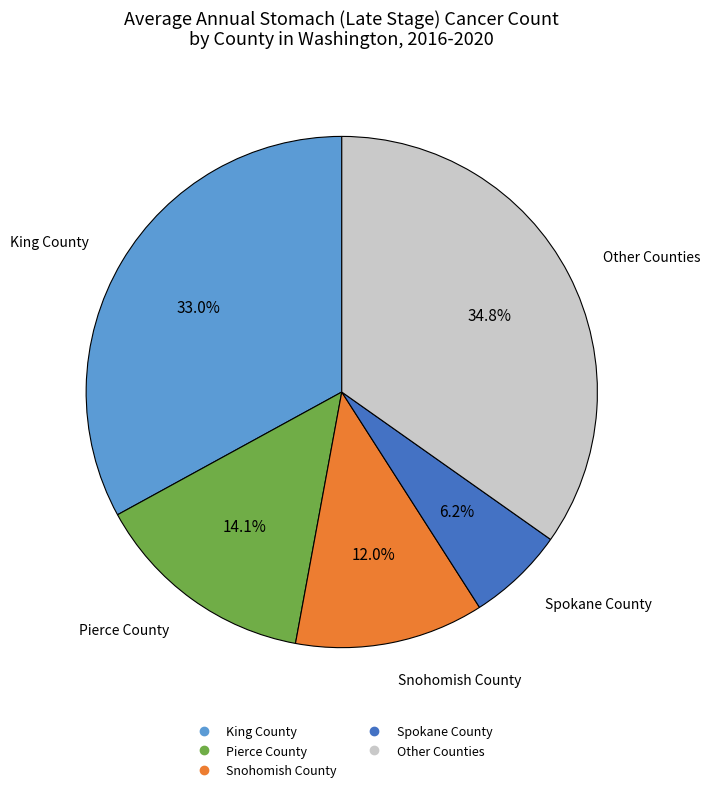

Is there a majority slice in this chart?

No